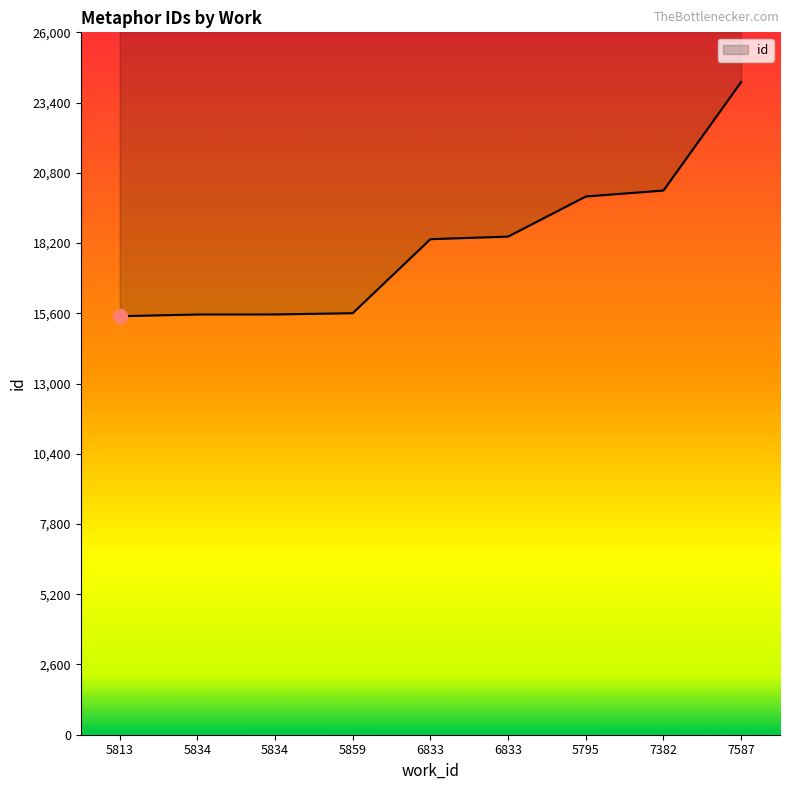

List the labels in order of value, smallest first.

5813, 5834, 5834, 5859, 6833, 6833, 5795, 7382, 7587